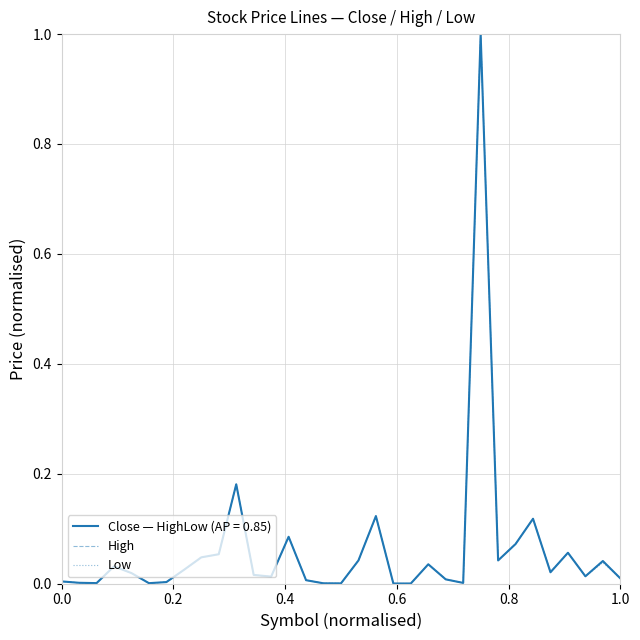

What is the maximum value shown in the chart?

1.0